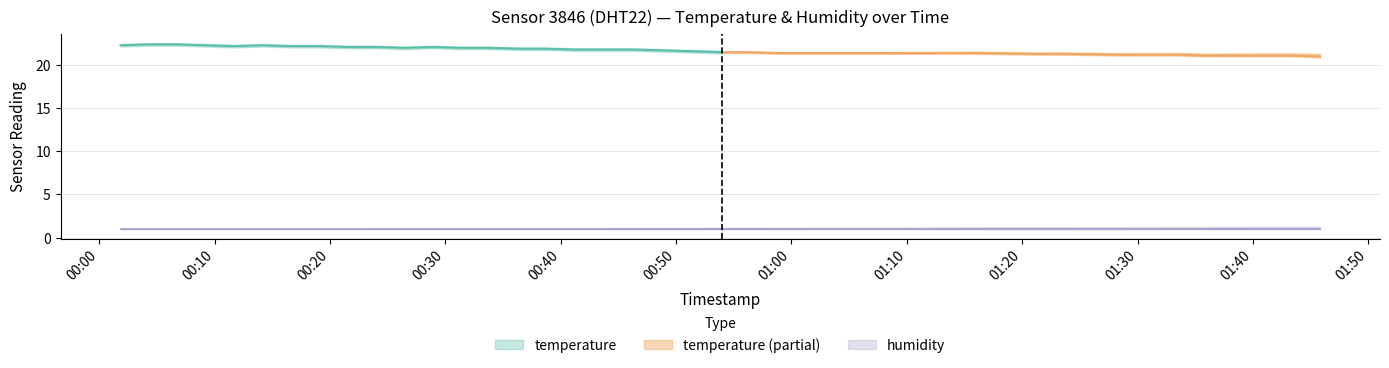

What is the label of the 3rd point from the left?

2022-08-25T00:06:45